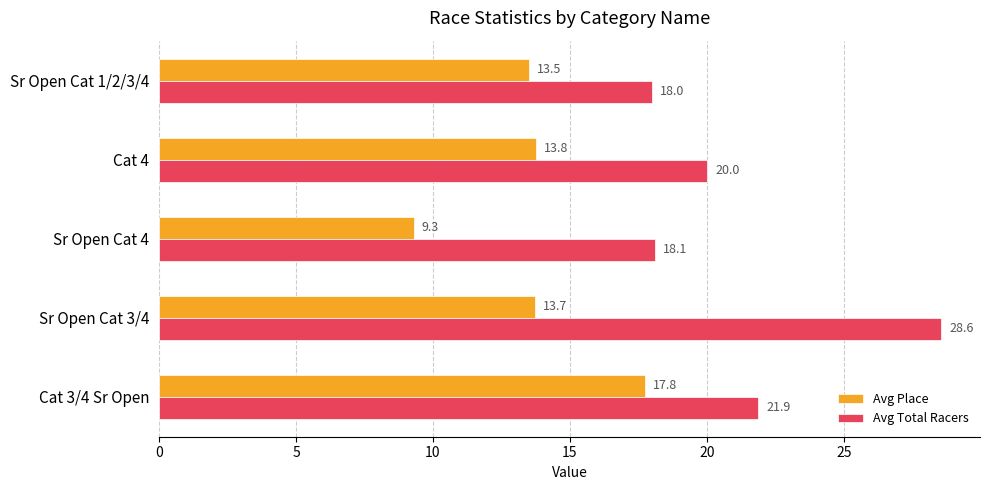

Which series has the largest range (max minus min)?

Avg Total Racers